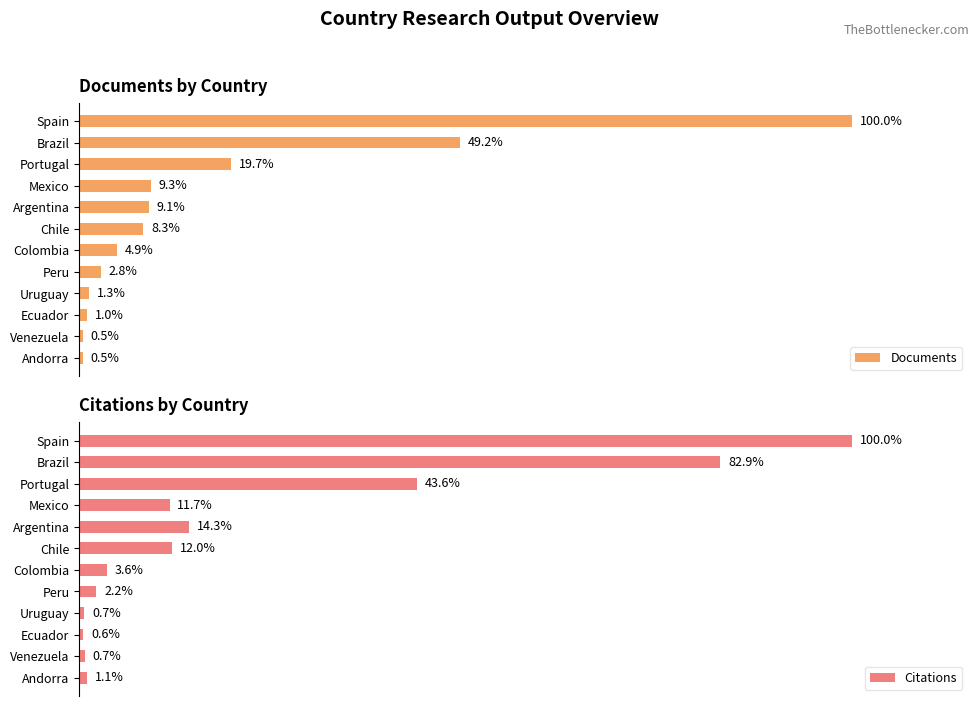

How many bars are there in total?

24